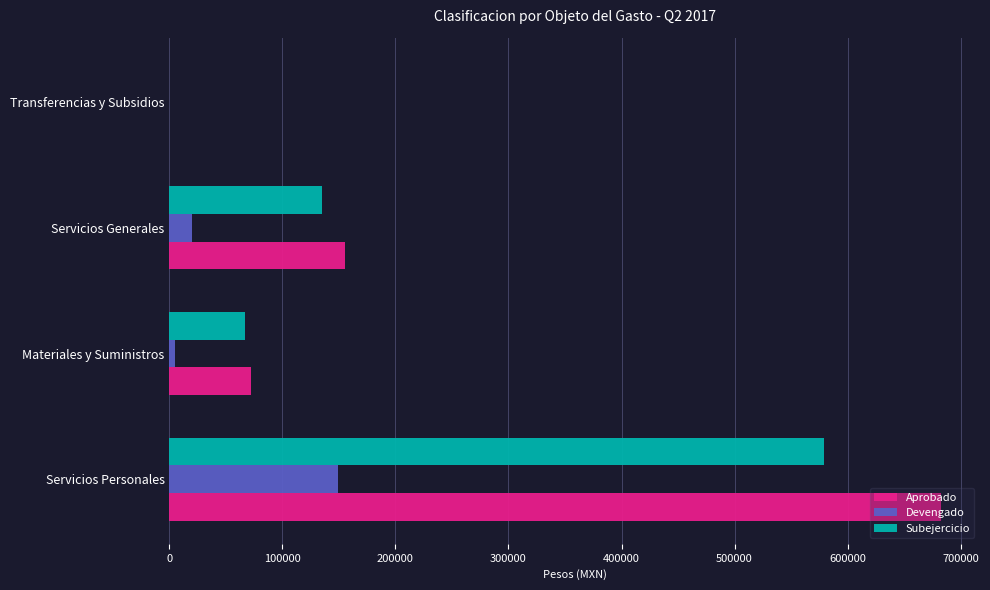

Which series has the largest total across all categories?

Aprobado